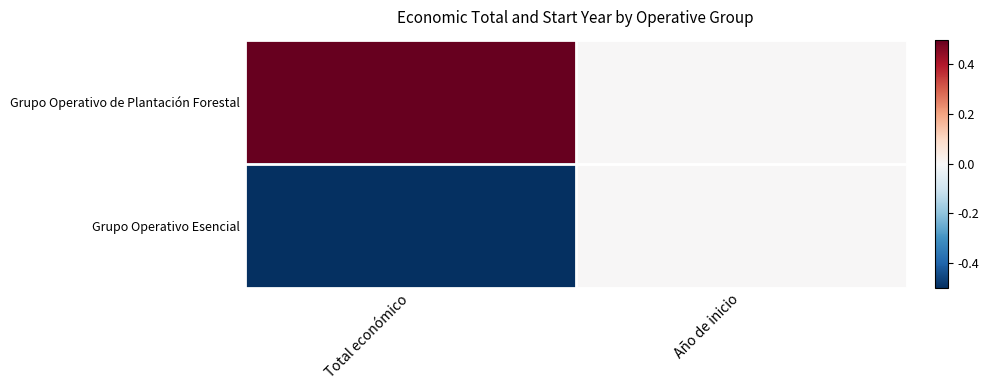

List the series in order of their overall mean, lowest first.

Grupo Operativo Esencial, Grupo Operativo de Plantación Forestal